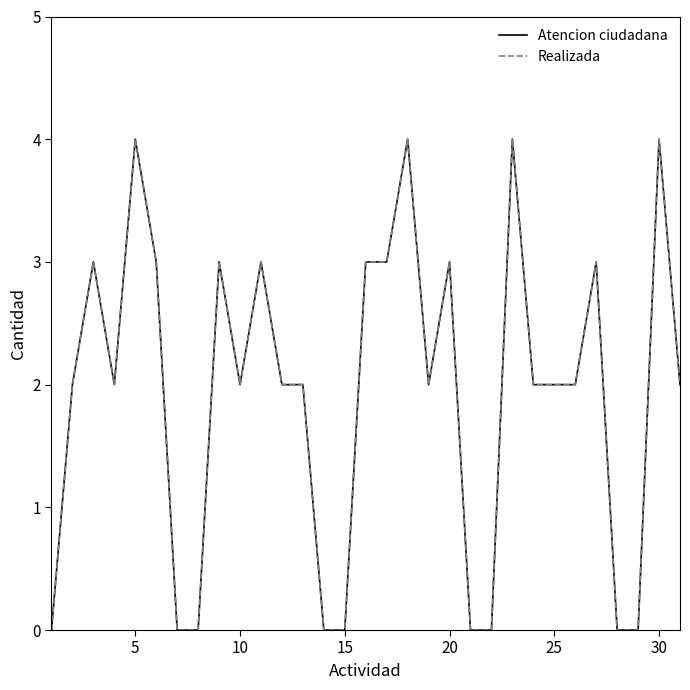

Reading right to left, transcribe all the data shown in this chart.

Atencion ciudadana: 2	4	0	0	3	2	2	2	4	0	0	3	2	4	3	3	0	0	2	2	3	2	3	0	0	3	4	2	3	2	0
Realizada: 2	4	0	0	3	2	2	2	4	0	0	3	2	4	3	3	0	0	2	2	3	2	3	0	0	3	4	2	3	2	0